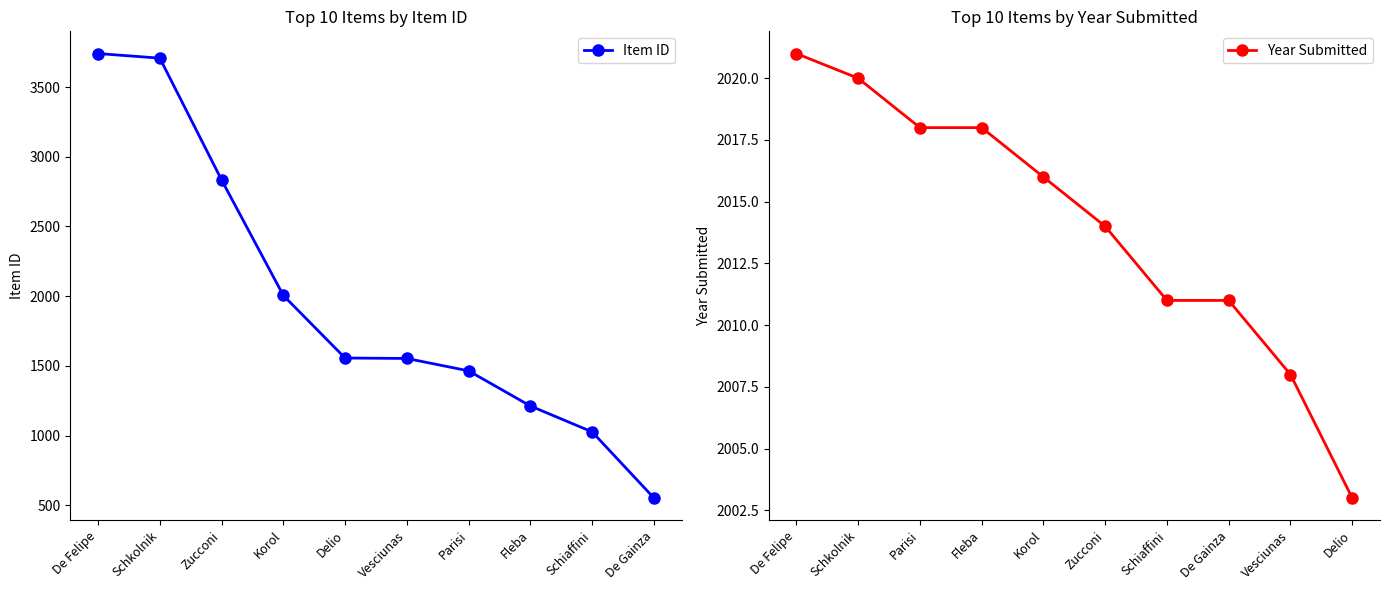

What value does the Year Submitted series have at Delio?

2003